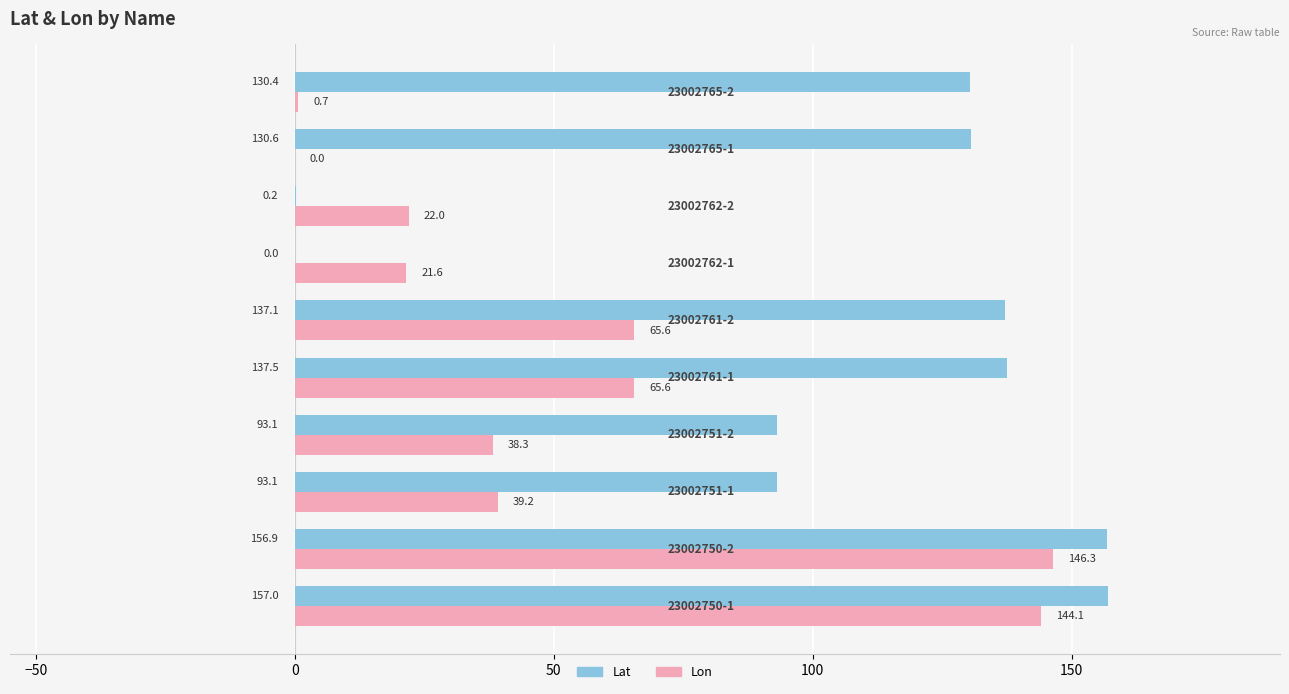

What is the maximum value for Lat?

157.0